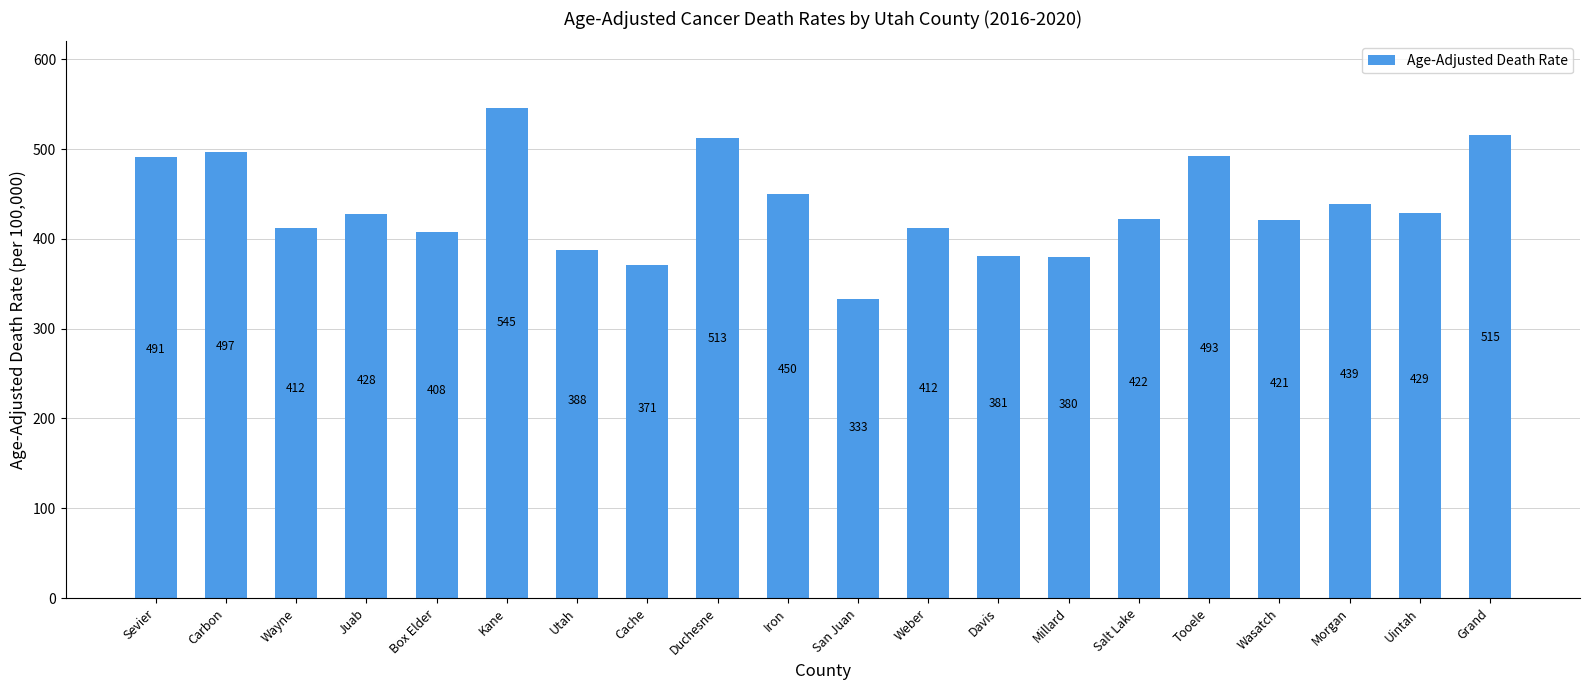

At which label does the data first exceed 427?

Sevier